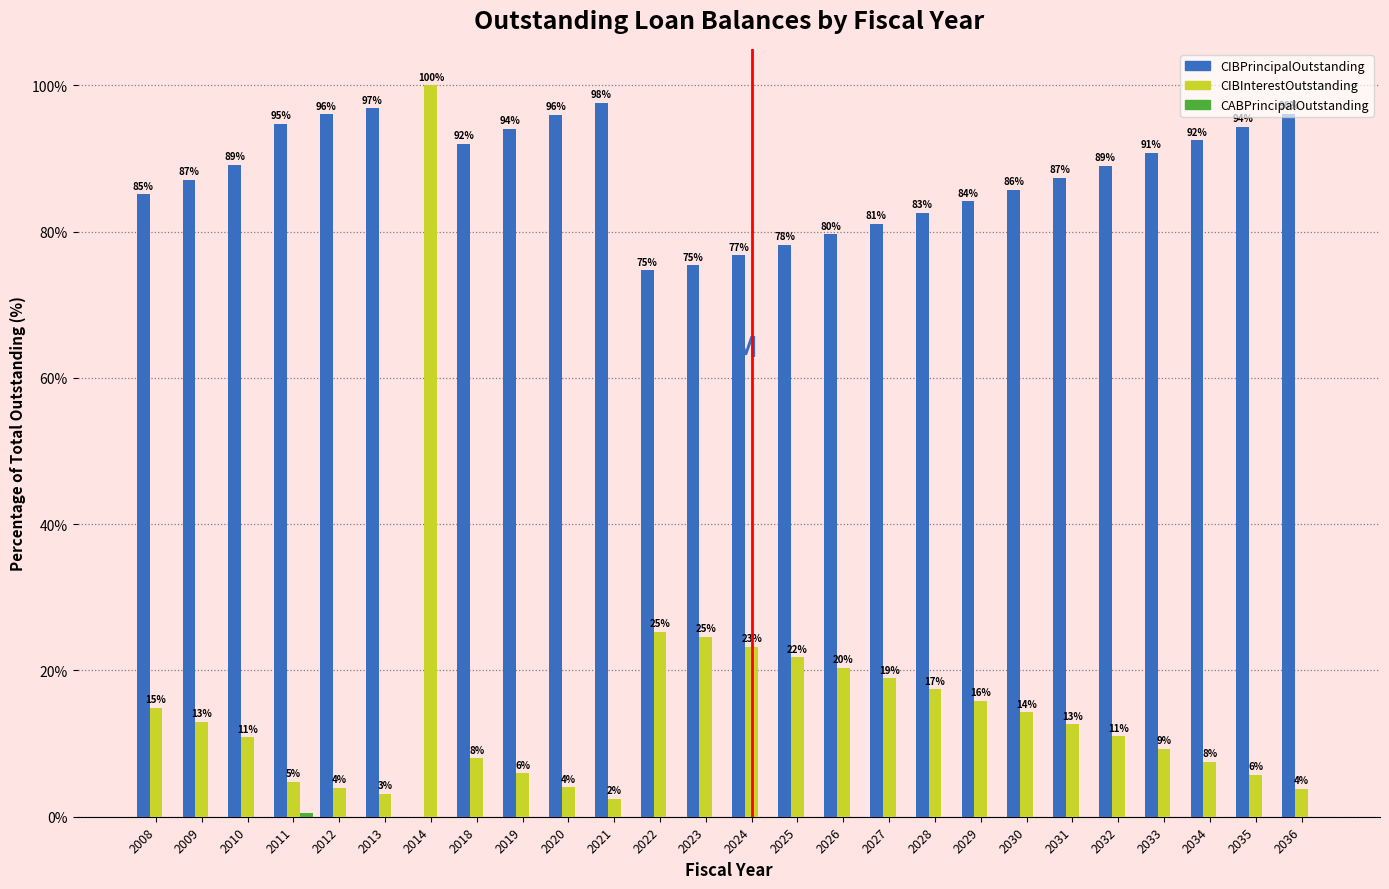

At which label does CIBInterestOutstanding reach its peak?

2014